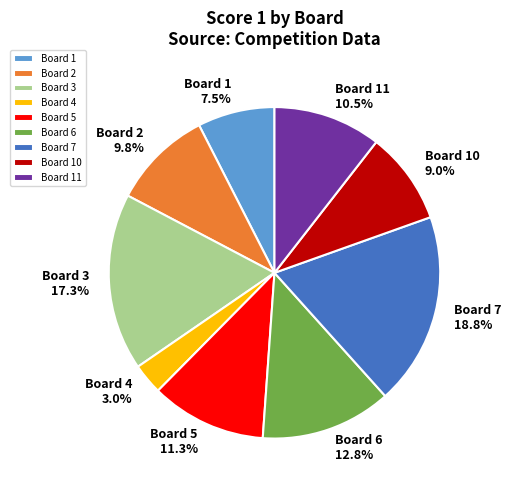

Combined, what portion of the pie is Board 11 10.5% and Board 6 12.8%?

23.3%